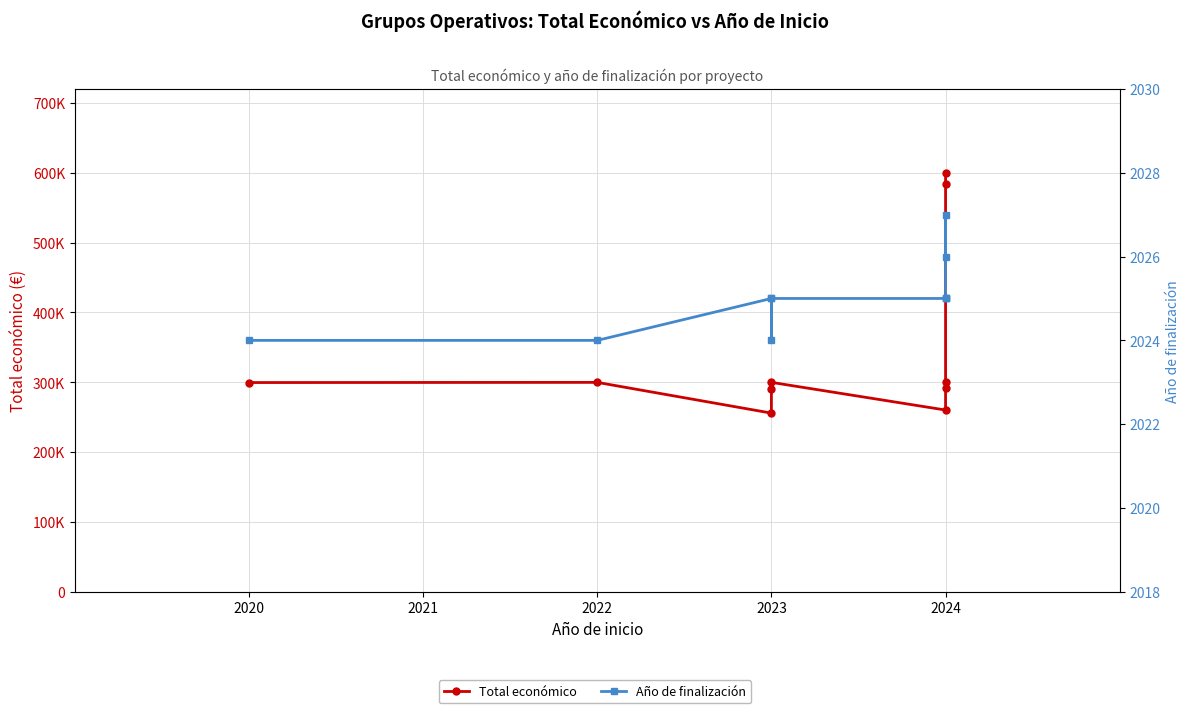

What position from the right is 2023?

7